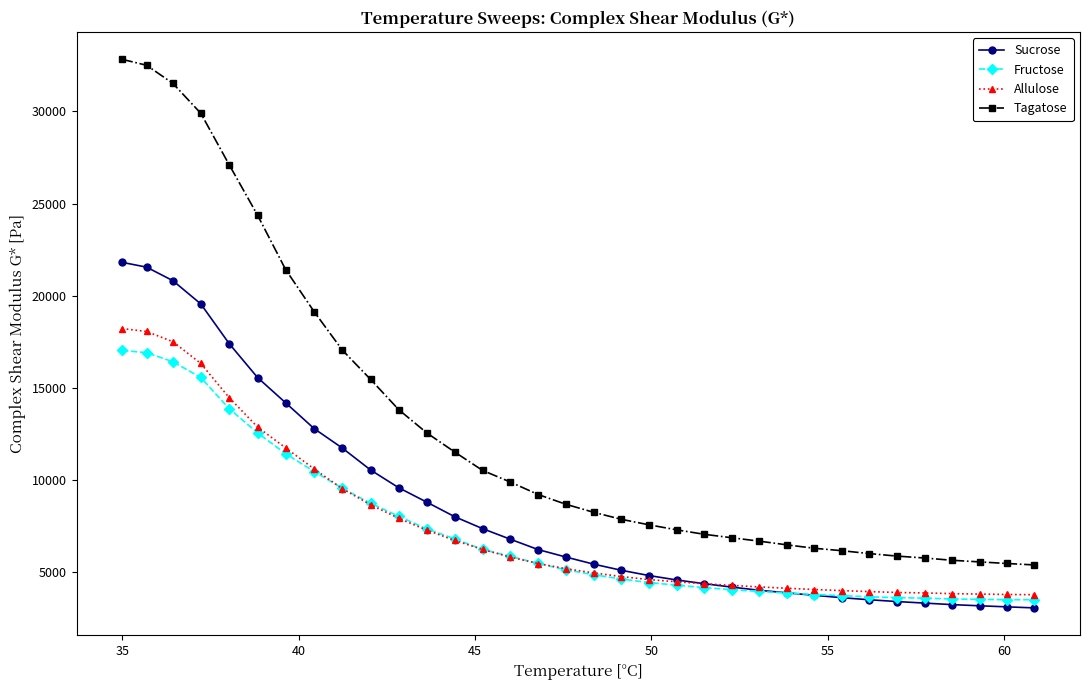

Does the chart display data point markers on the line(s)?

Yes